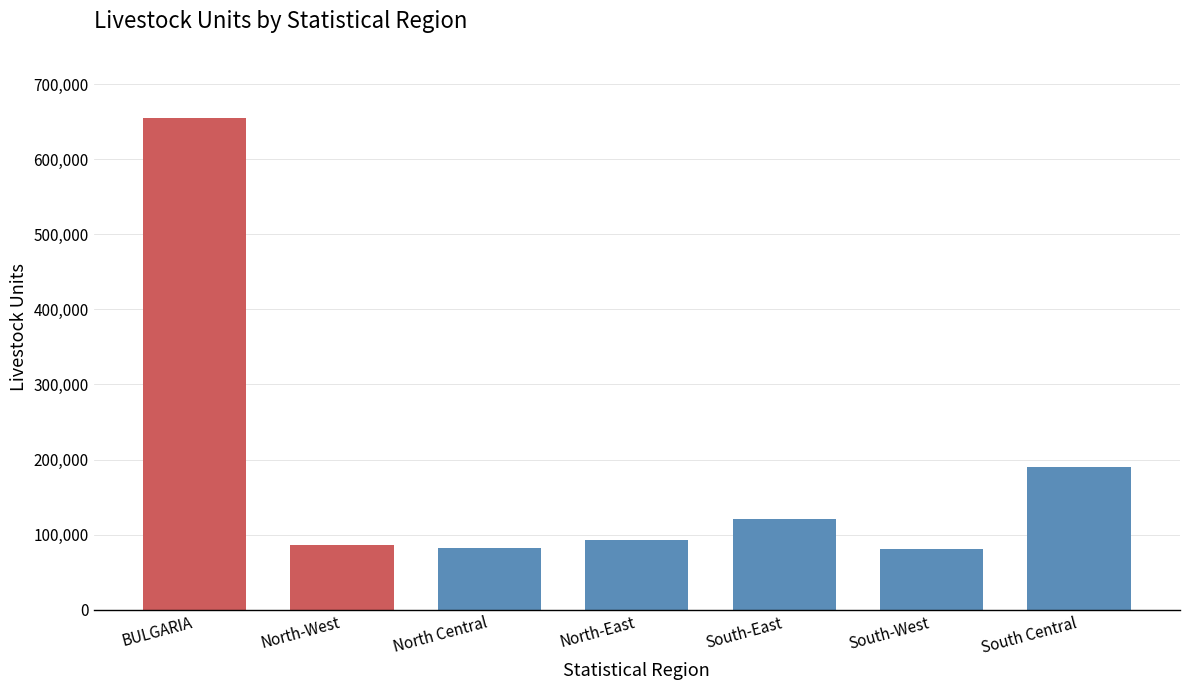

What is the average value?

186950.6